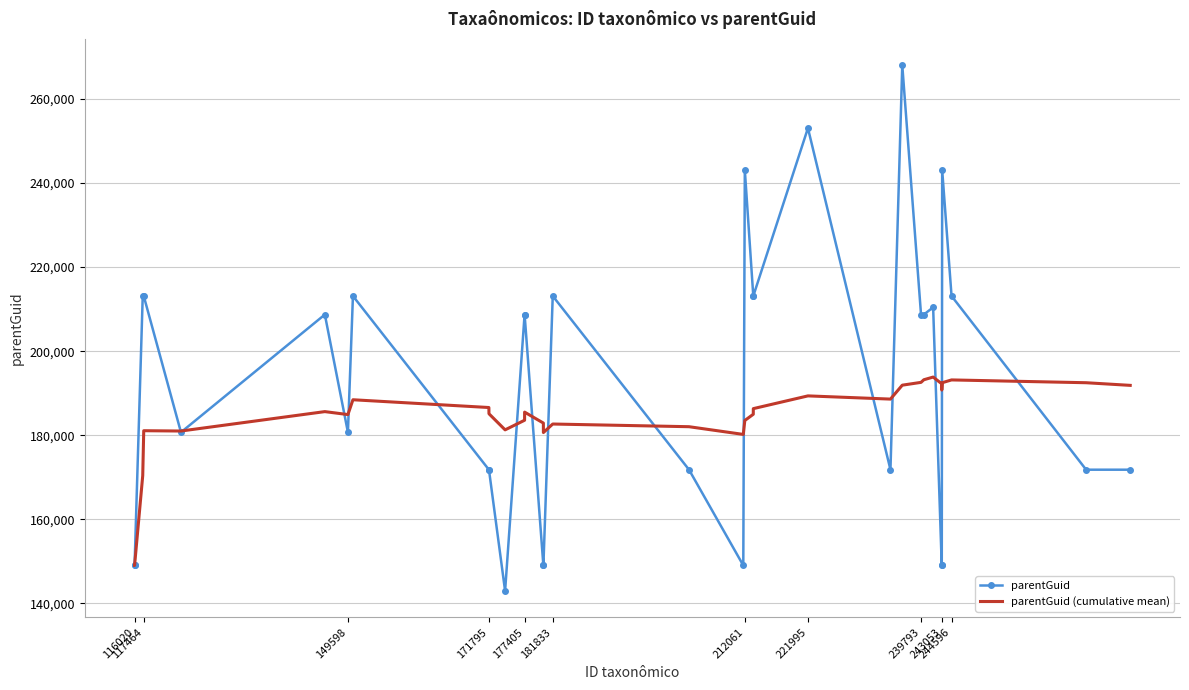

What is the difference between the maximum and minimum values in the parentGuid series?

125120.0